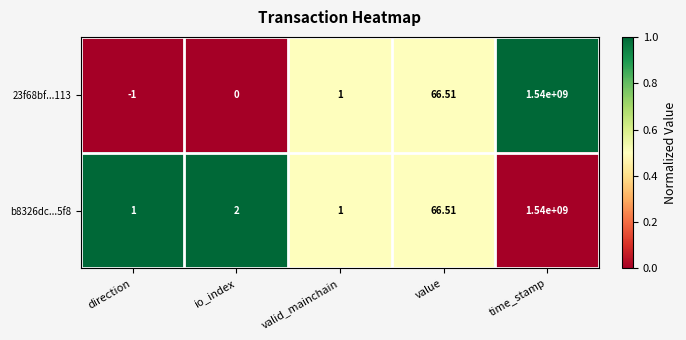

Count the number of data series in this chart.

2